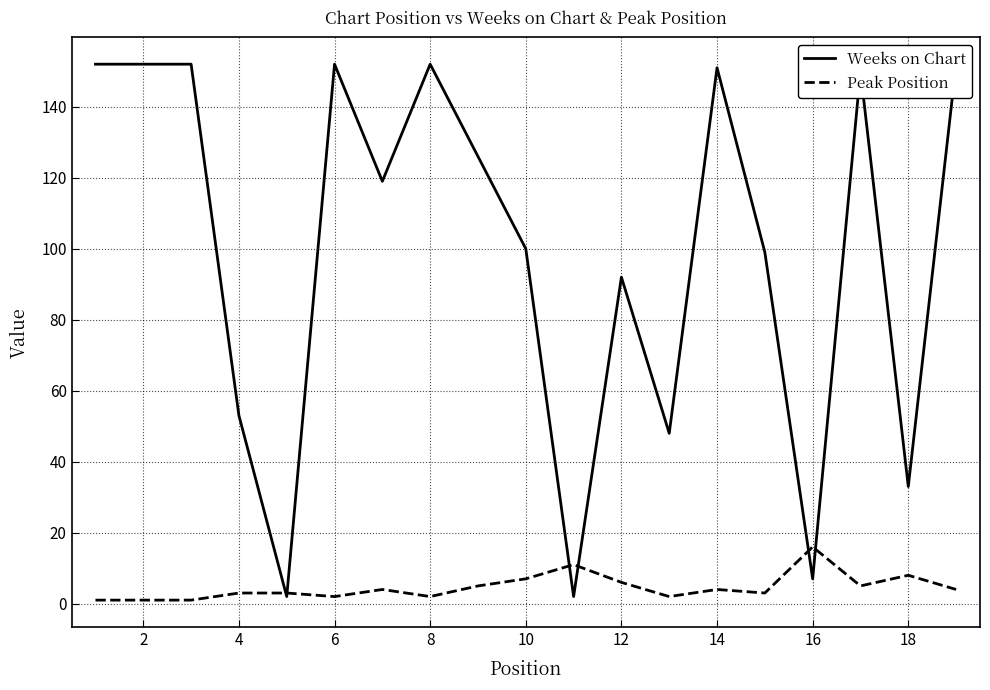

True or false: Weeks on Chart and Peak Position intersect in this chart.

True